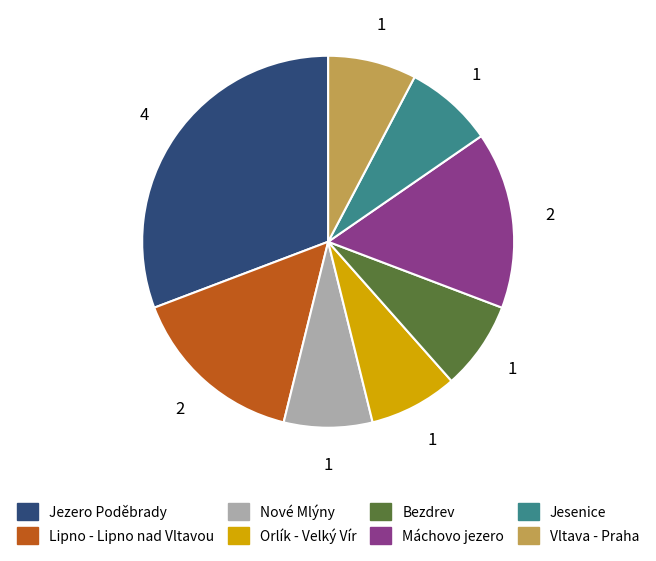

Count the number of slices in the pie.

8